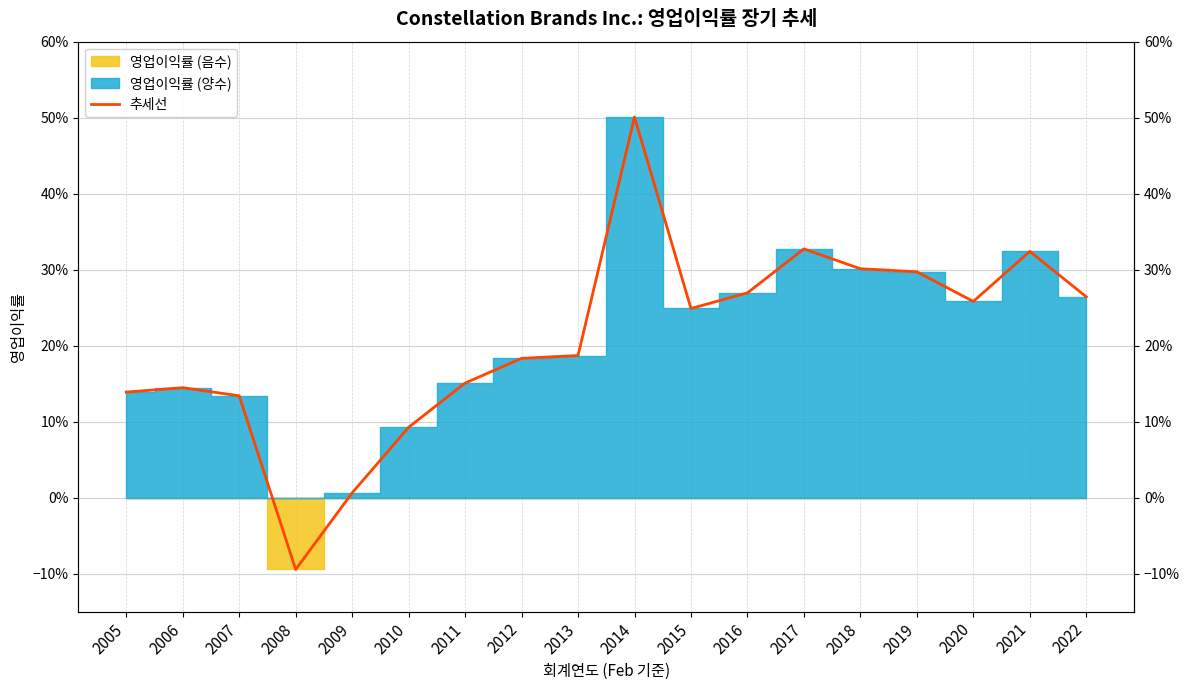

Where is the first local minimum?

2008